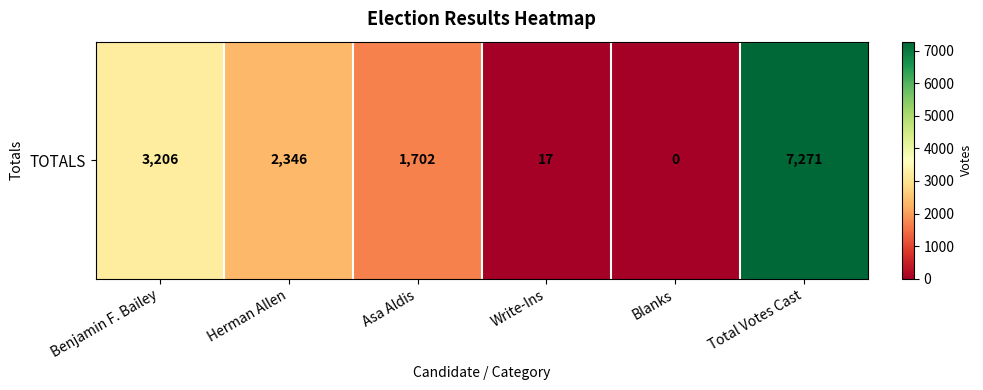

What is the difference between the values at Total Votes Cast and Asa Aldis?

5569